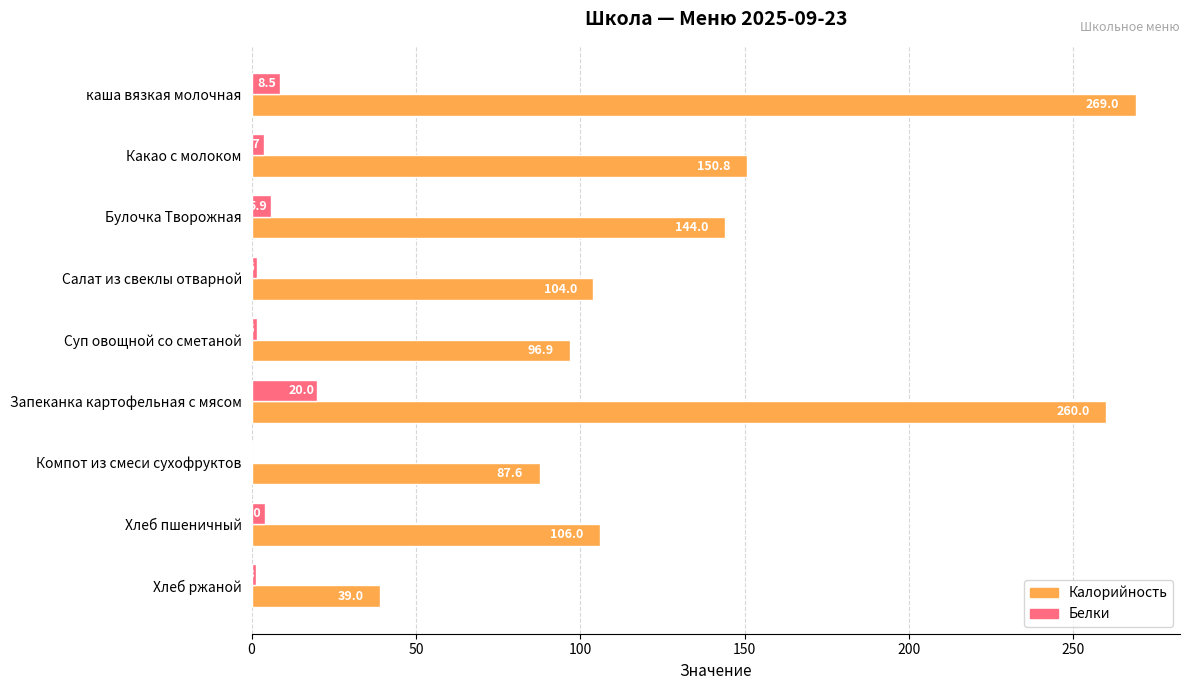

What is the sum of the Белки values at Компот из смеси сухофруктов and Булочка Творожная?

6.0